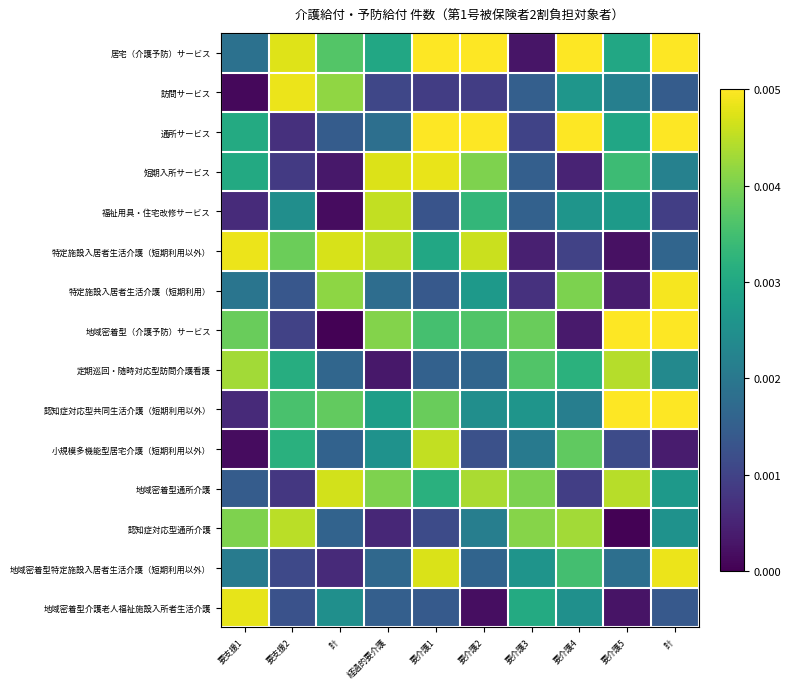

What is the difference between the highest and lowest values at 要介護2?

1.0